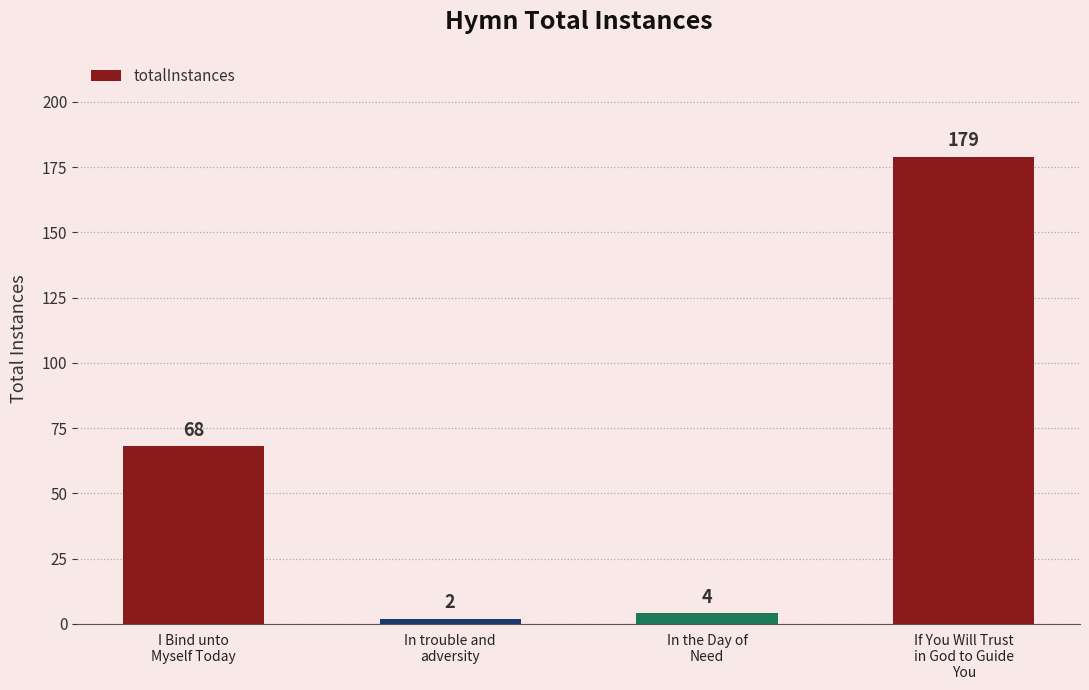

What is the maximum value shown in the chart?

179